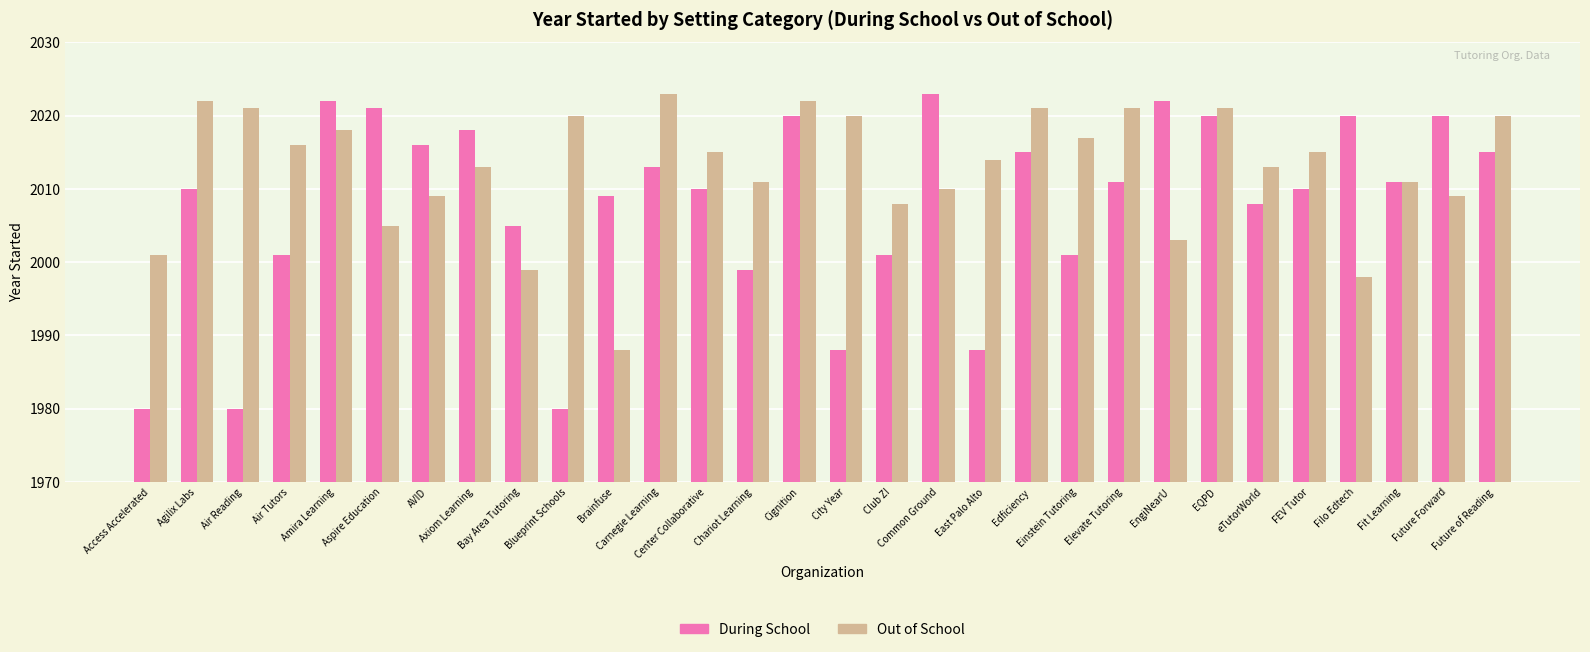

What position from the right is Filo Edtech?

4